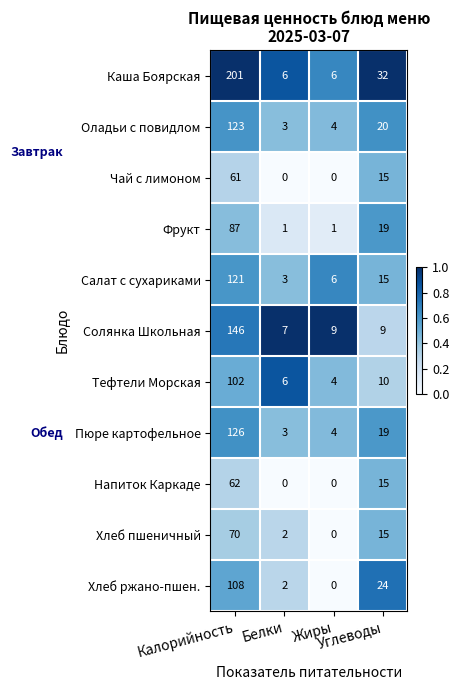

Which series has the largest range (max minus min)?

Каша Боярская